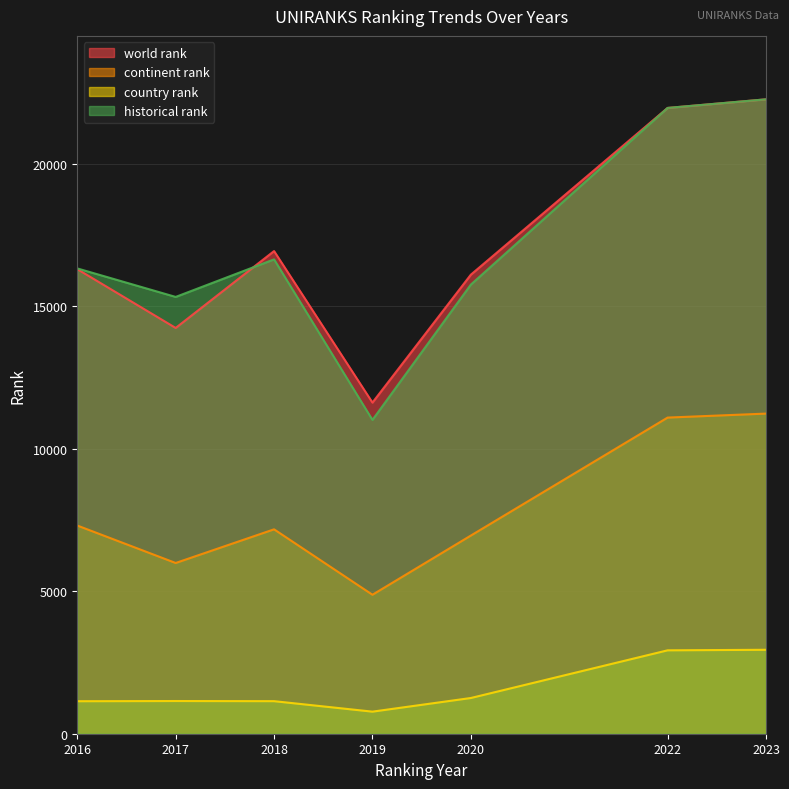

True or false: continent rank and country rank intersect in this chart.

False